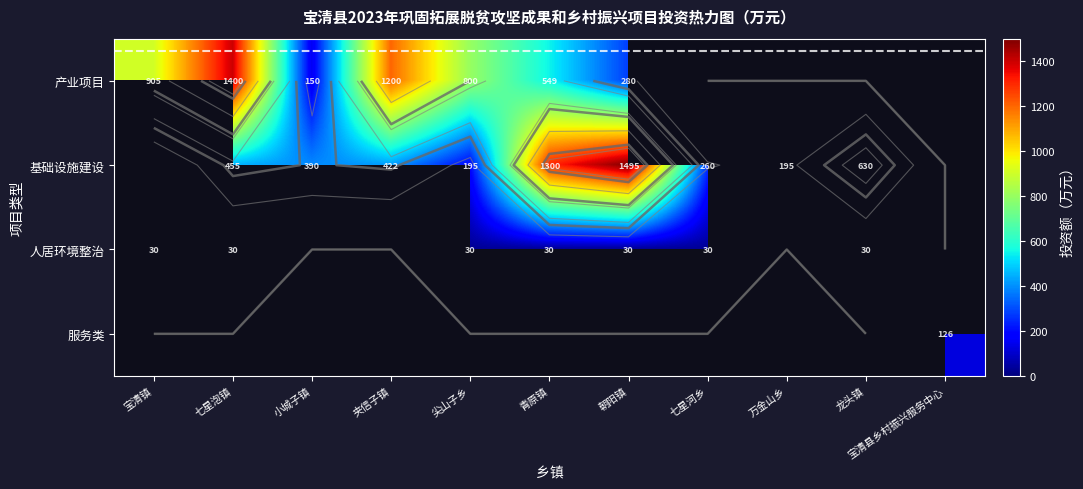

What is the greatest value displayed?

1495.0